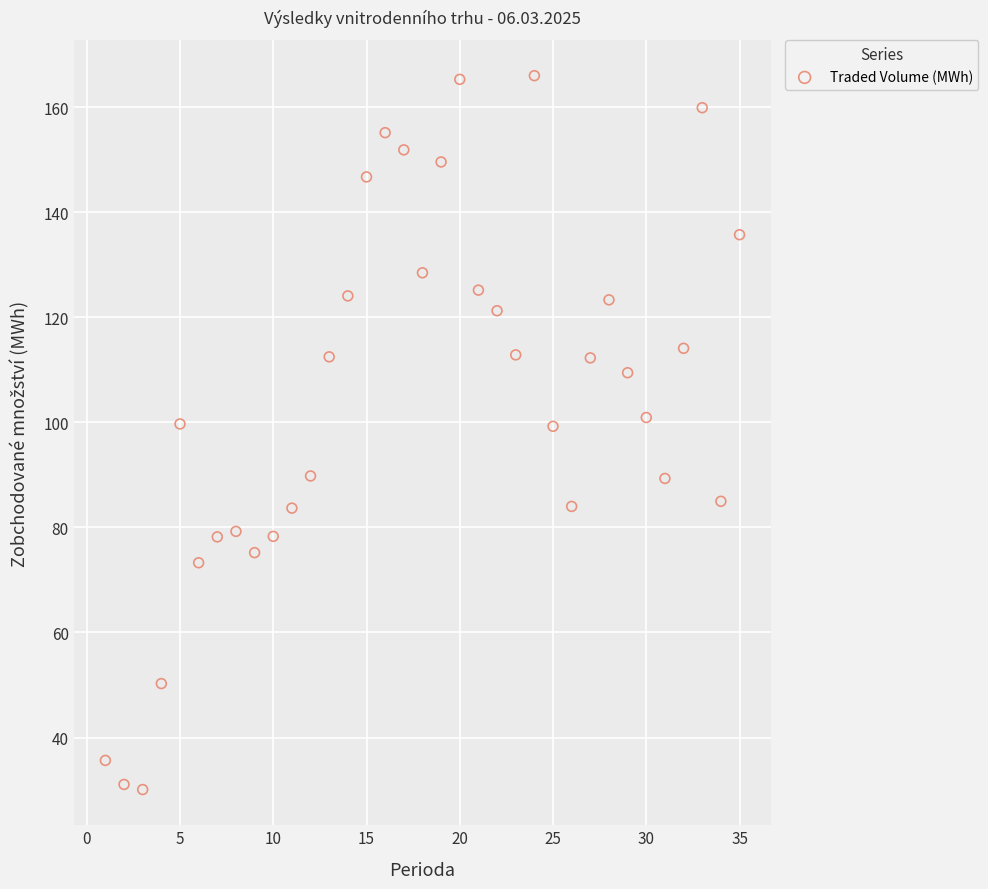

What is the range of X values (max minus min)?

34.0